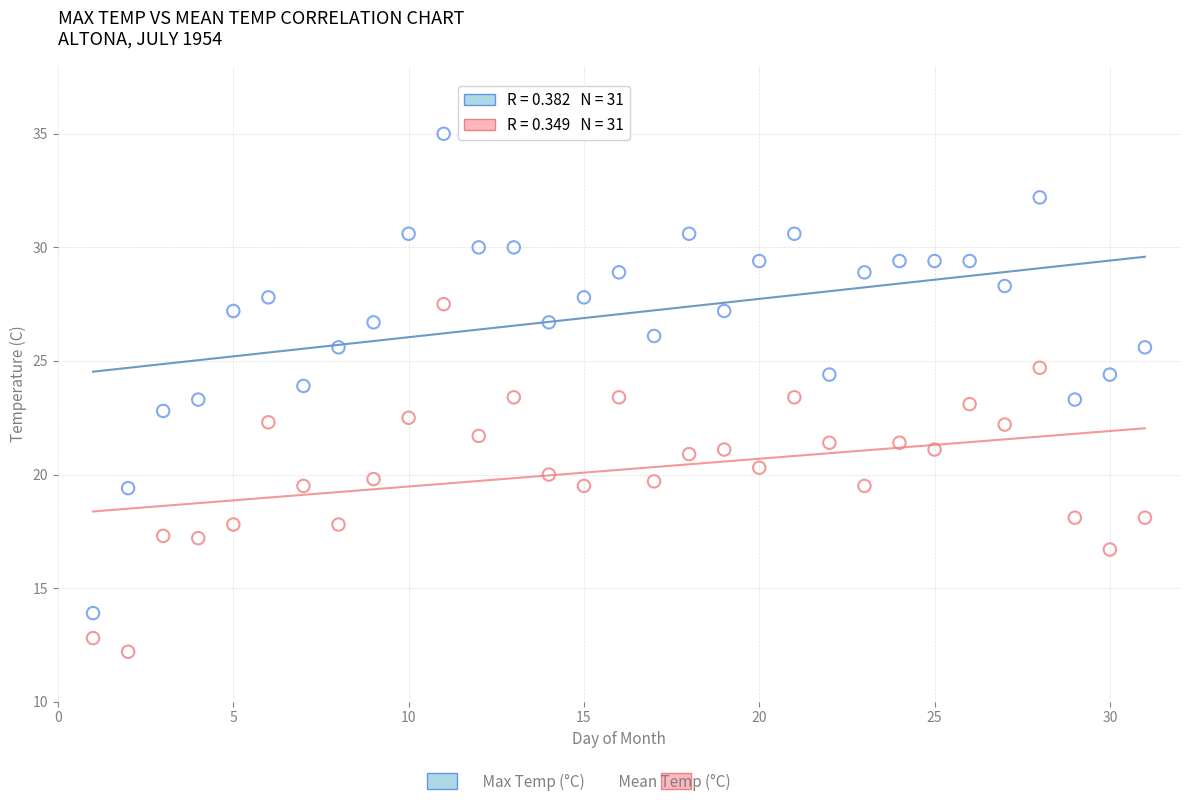

Across all data points, what is the range of Y values (max minus min)?

22.8